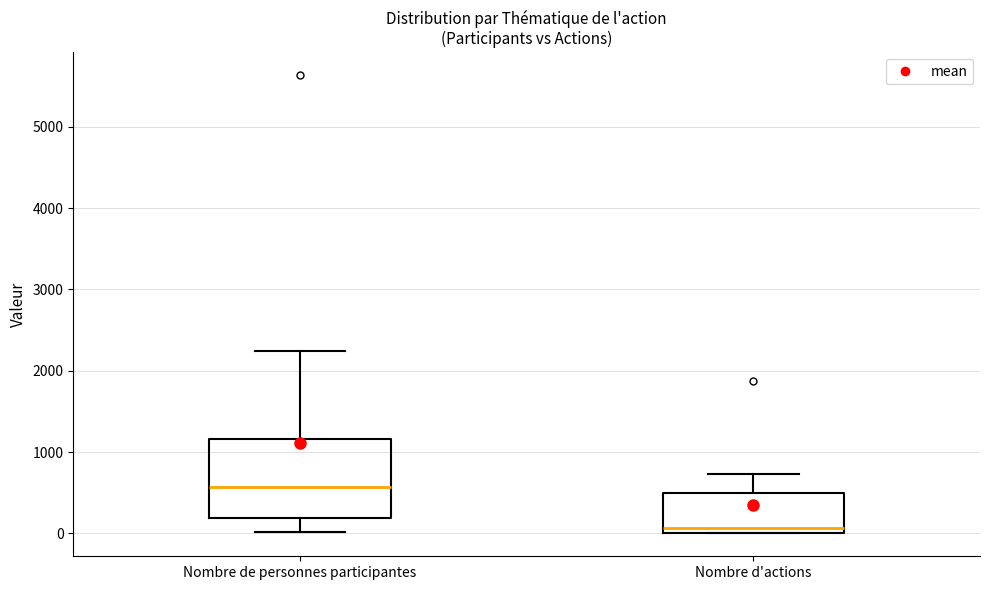

Which box has the lowest median line?

Nombre d'actions